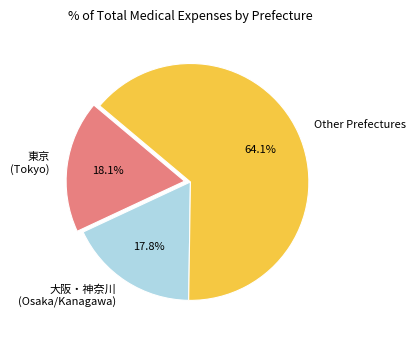

Is there any slice that represents more than half of the pie?

Yes